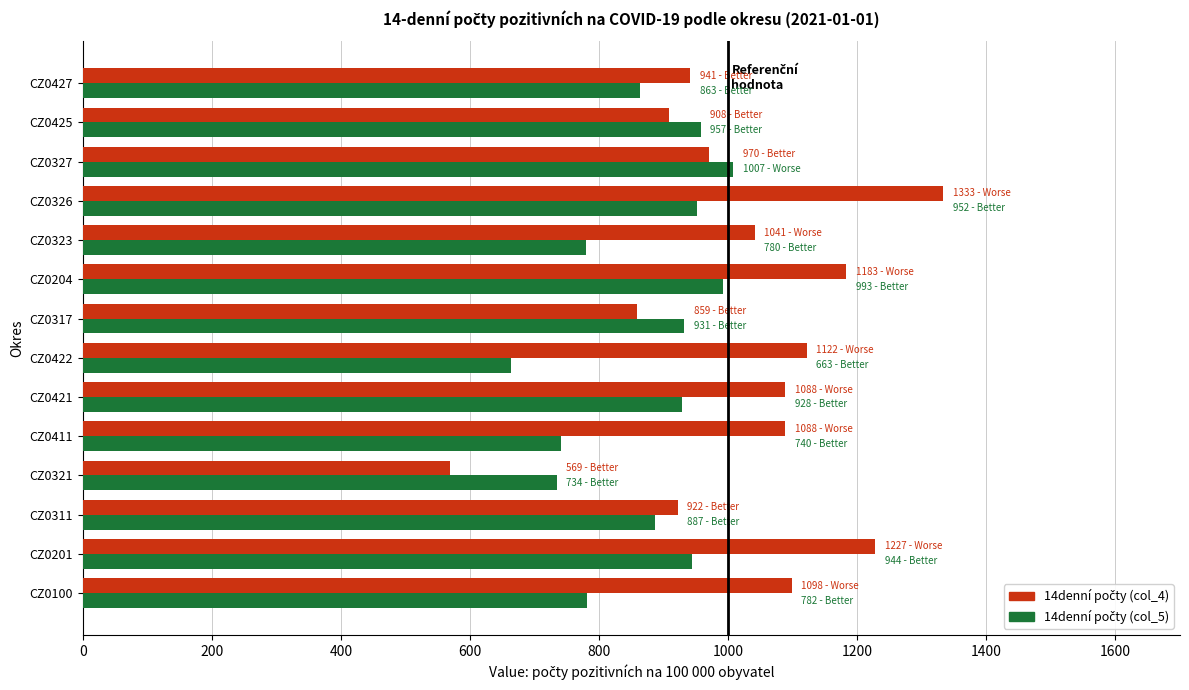

What is the greatest value displayed?

1333.4